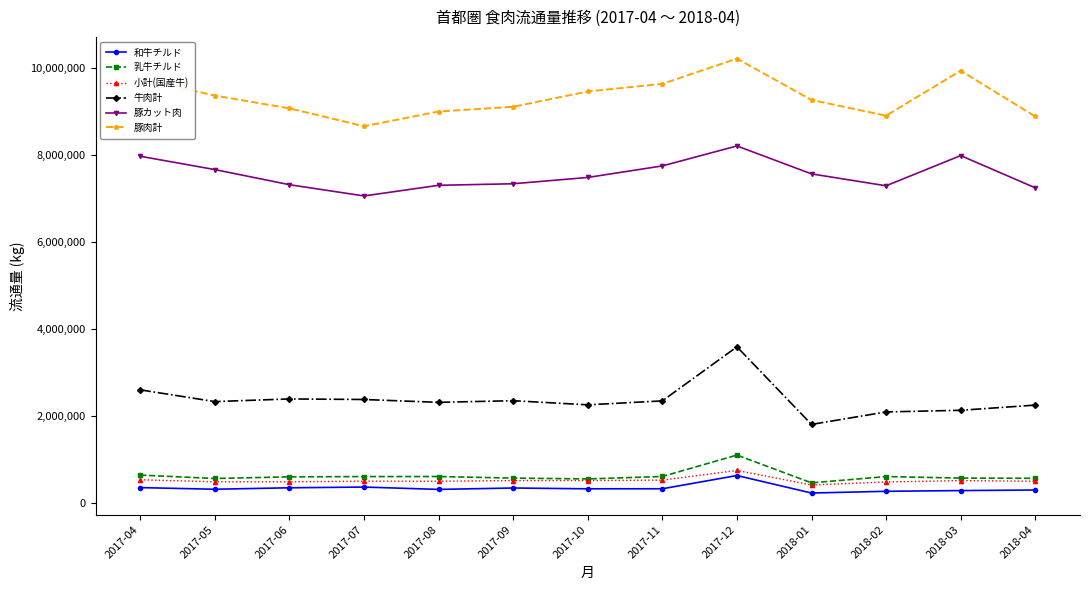

What is the difference between the highest and lowest values at 2017-12?

9572334